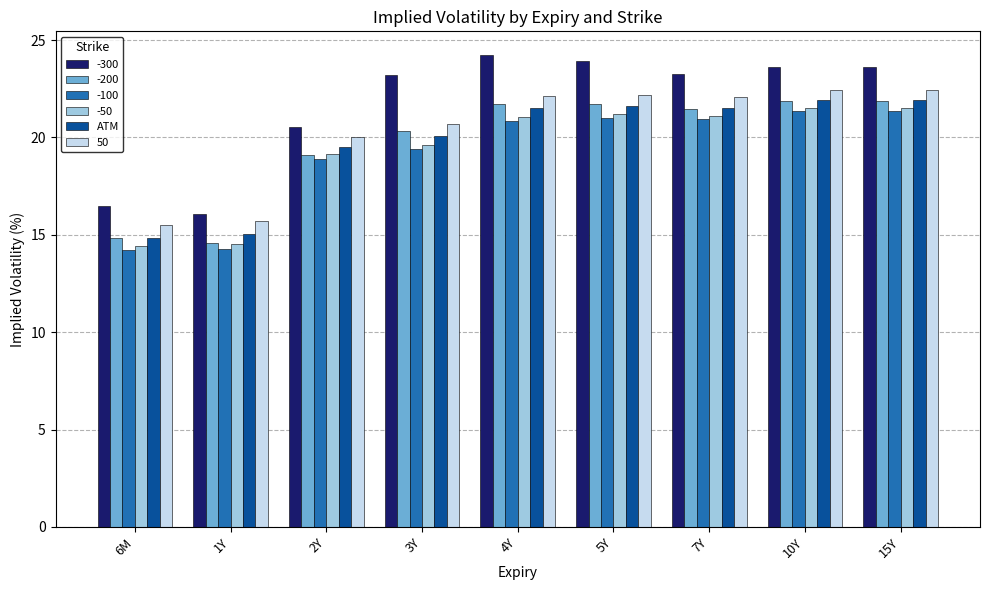

What is the average value of the 50 series?

20.4